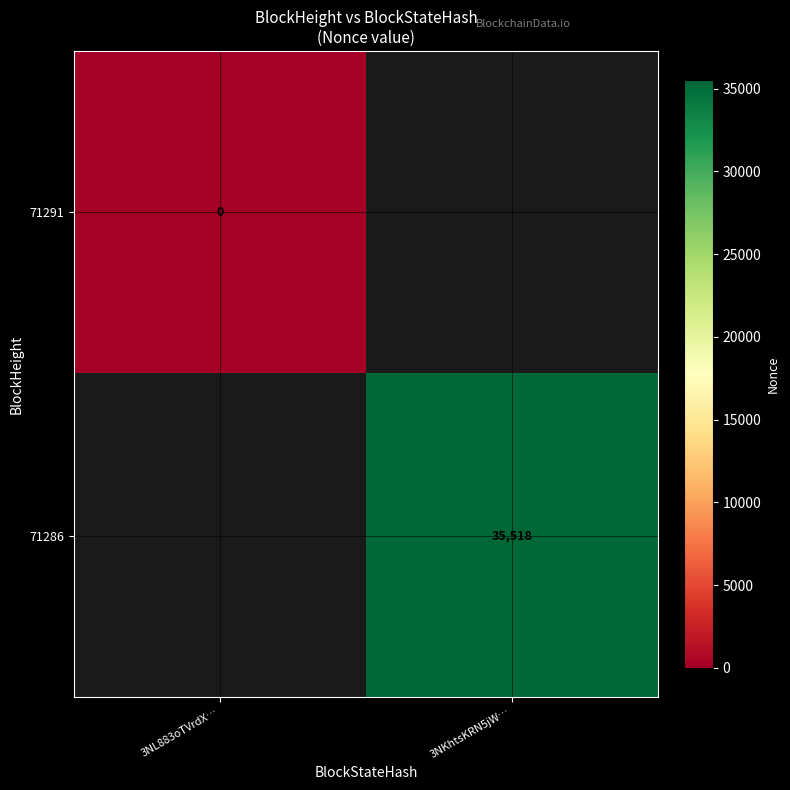

The 71286 series shows 57708 at 3NKhtsKRN5jW…. True or false?

False